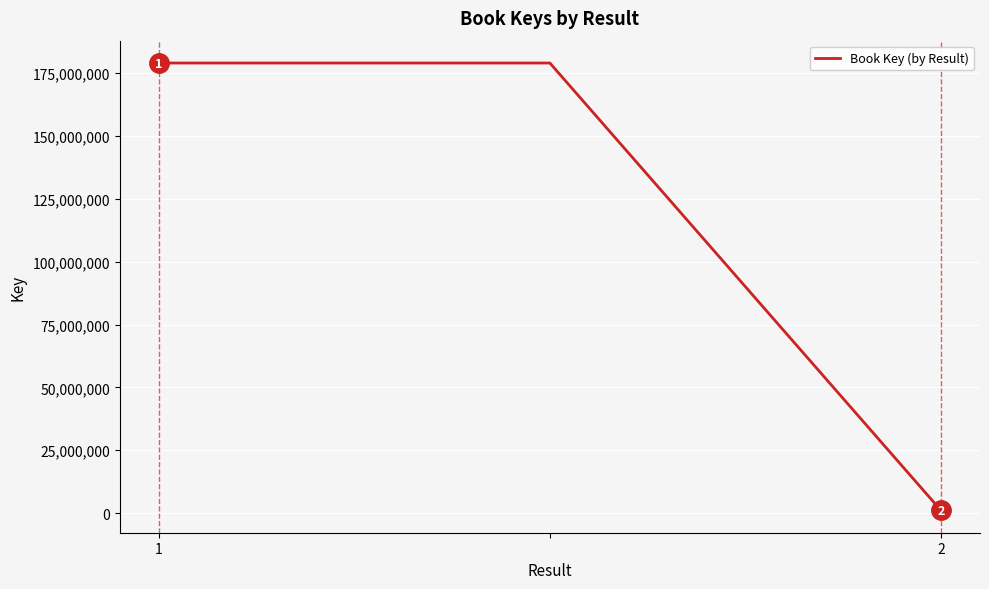

What is the smallest value displayed?

1094417